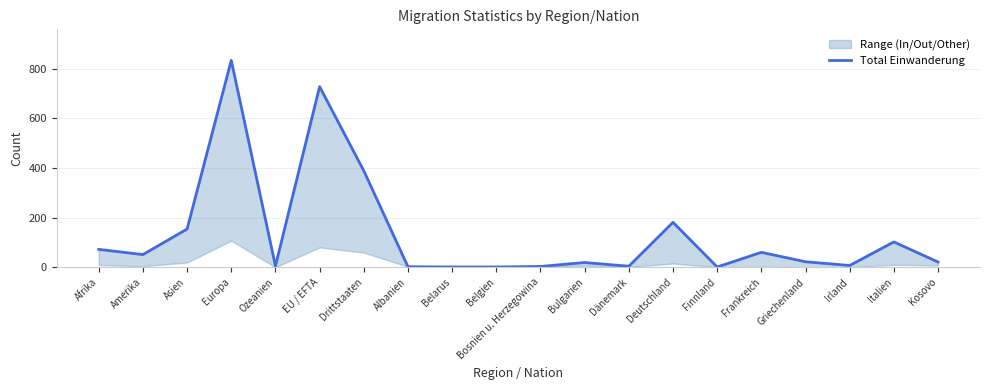

What is the label of the 9th point from the right?

Bulgarien